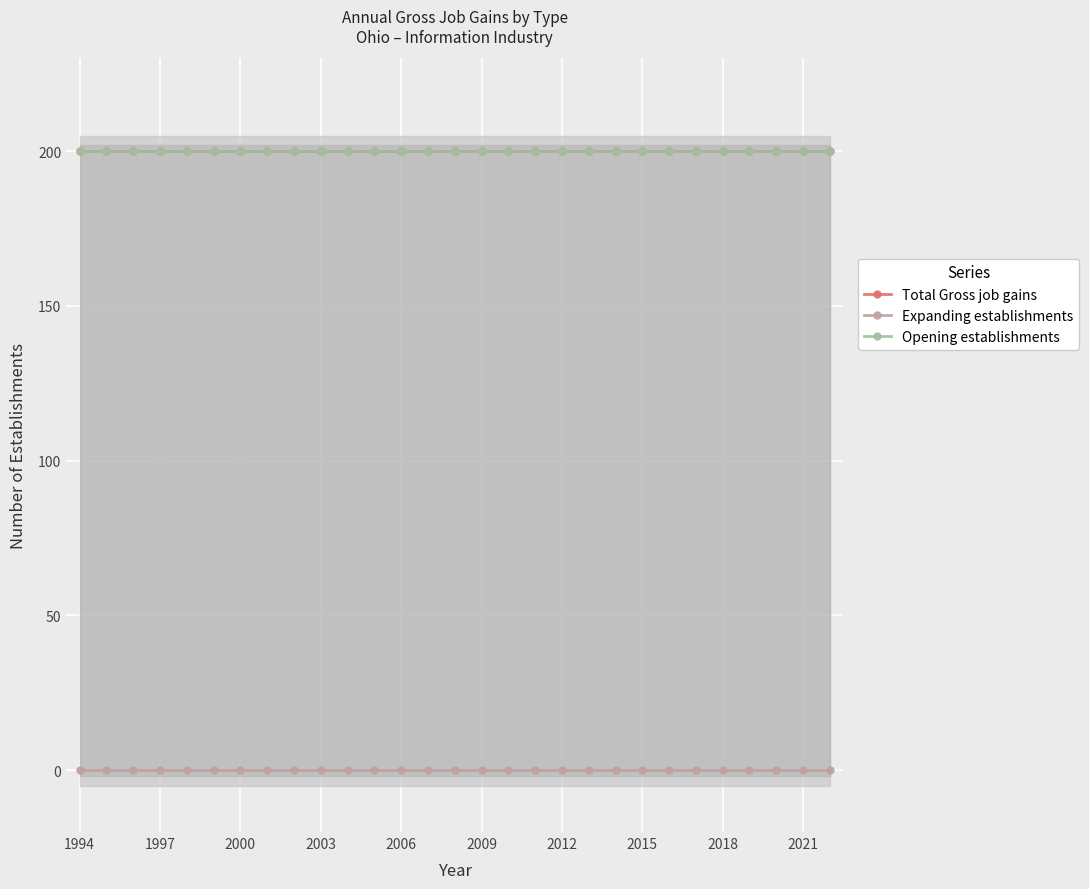

Is it true that Opening establishments equals 200 at 23?

True